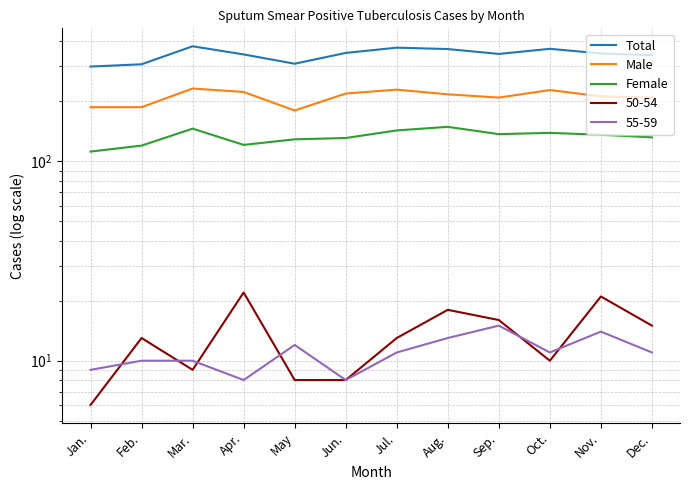

Which label corresponds to the largest value in the chart?

Mar.